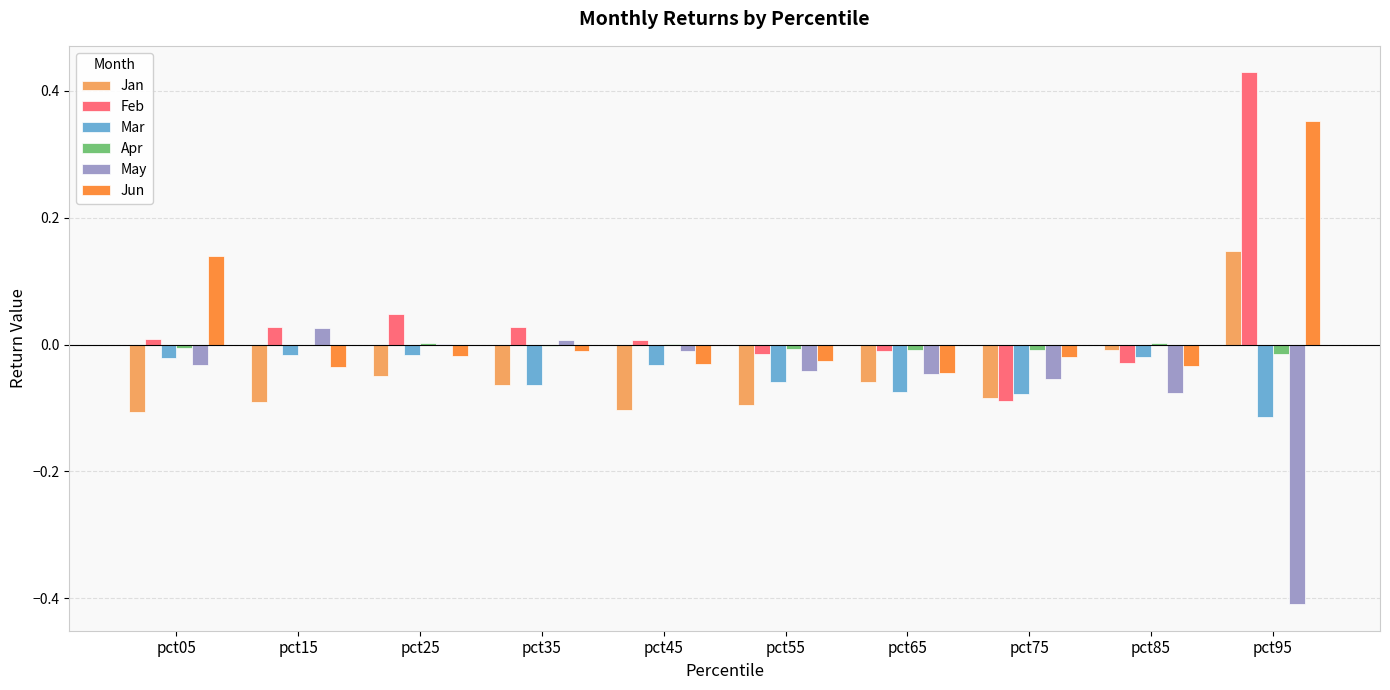

At which category is the sum across all series the highest?

pct95